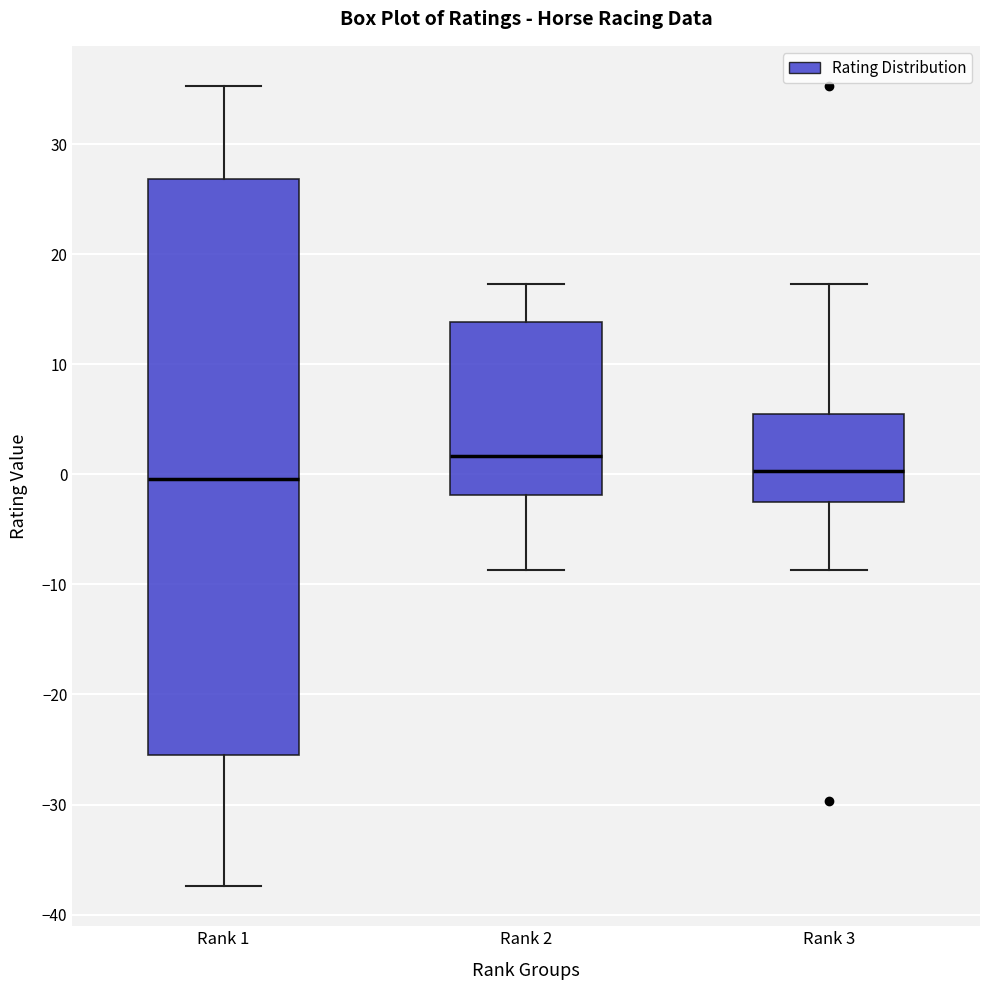

Reading left to right, transcribe this box plot: for each box, give where its median line is, the range the box spans, and where its two whiskers end, as read against the y-axis. The values are not printed on the chart, so give them approximately, as read against the axis.

Rank 1: median 0, box -25 to 27, whiskers -37 to 35
Rank 2: median 2, box -2 to 14, whiskers -9 to 17
Rank 3: median 0, box -3 to 5, whiskers -9 to 17